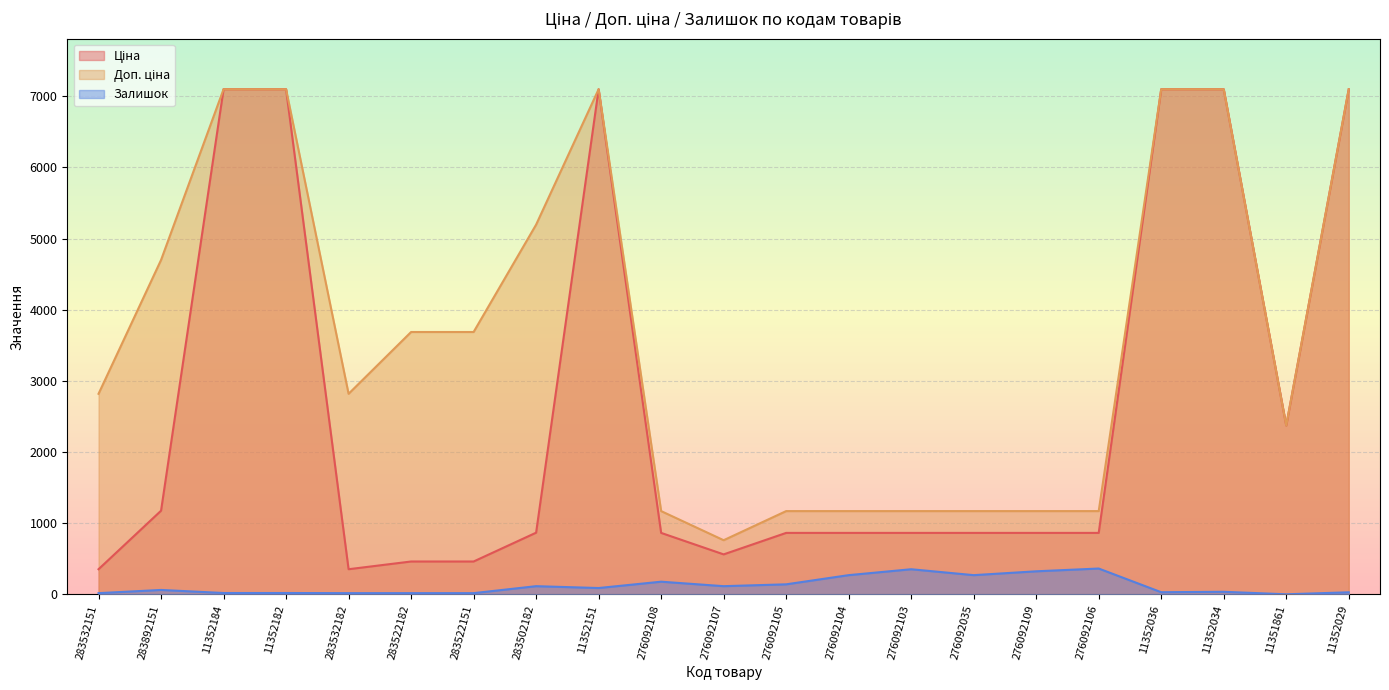

Reading left to right, what are all the values shown in this chart?

Ціна: 283532151=352.2	283892151=1174.7	11352184=7098.8	11352182=7098.8	283532182=352.2	283522182=460.8	283522151=460.8	283502182=865.9	11352151=7098.8	276092108=862.8	276092107=560.8	276092105=862.8	276092104=862.8	276092103=862.8	276092035=862.8	276092109=862.8	276092106=862.8	11352036=7098.8	11352034=7098.8	11351861=2372.4	11352029=7098.8
Доп. ціна: 283532151=2818.0	283892151=4698.8	11352184=7098.8	11352182=7098.8	283532182=2818.0	283522182=3686.5	283522151=3686.5	283502182=5195.4	11352151=7098.8	276092108=1169.2	276092107=760.0	276092105=1169.2	276092104=1169.2	276092103=1169.2	276092035=1169.2	276092109=1169.2	276092106=1169.2	11352036=7098.8	11352034=7098.8	11351861=2372.0	11352029=7098.8
Залишок: 283532151=16.0	283892151=61.0	11352184=18.0	11352182=18.0	283532182=16.0	283522182=16.0	283522151=16.0	283502182=114.0	11352151=88.0	276092108=177.0	276092107=114.0	276092105=140.0	276092104=269.0	276092103=352.0	276092035=269.0	276092109=323.0	276092106=362.0	11352036=29.0	11352034=35.0	11351861=0.0	11352029=28.0